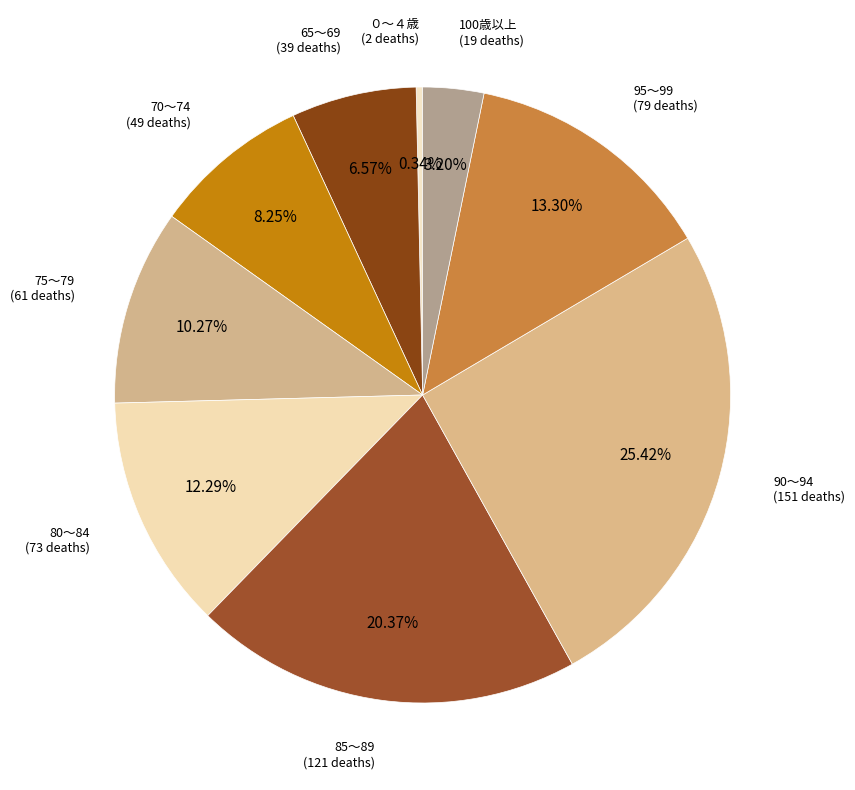

How many segments does this pie chart have?

9